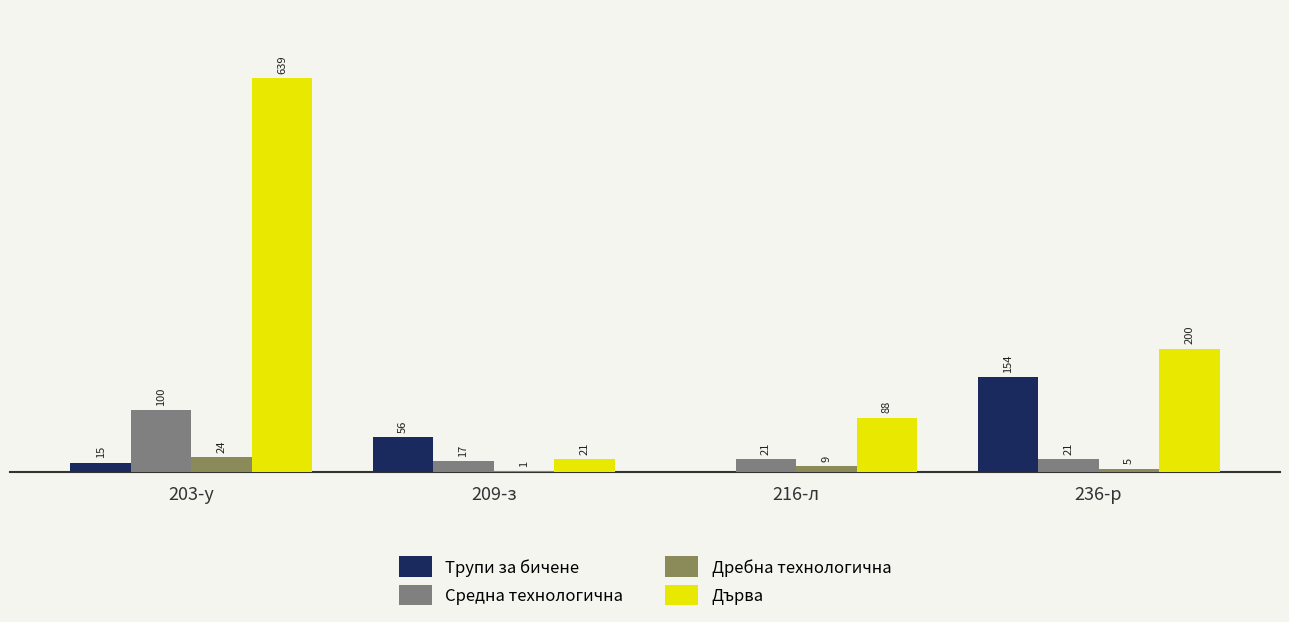

Which series changed the most between 209-з and 216-л?

Дърва